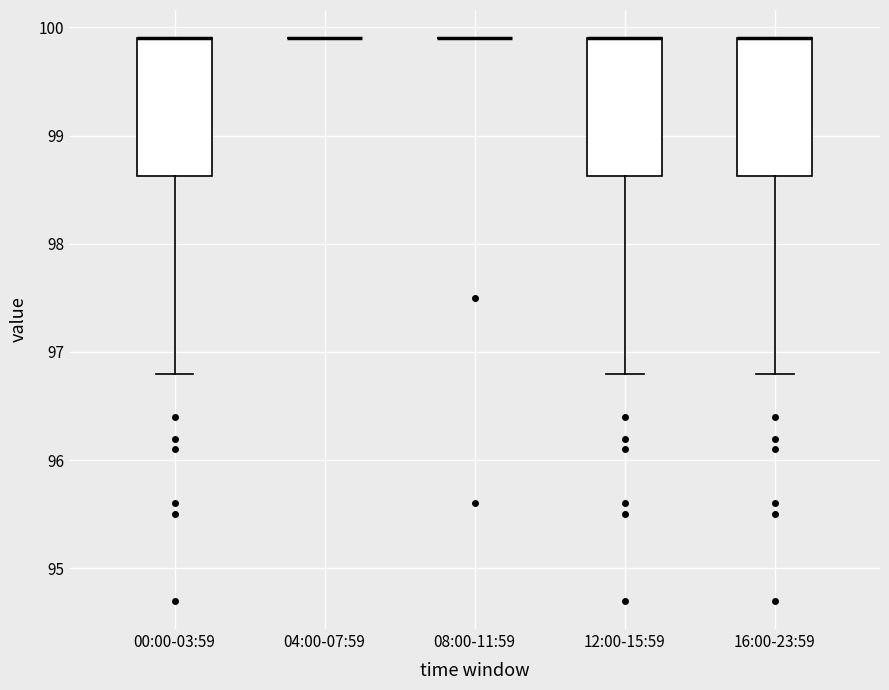

Reading left to right, read every box against the y-axis: the position of its median line, the range the box covers, and the ends of its whiskers. The values are not printed on the chart, so give them approximately, as read against the axis.

00:00-03:59: median 99.9 (drawn on the box's upper edge), box 98.6 to 99.9, whiskers 96.8 to 99.9
04:00-07:59: box collapsed to a line at 99.9, whiskers 99.9 to 99.9
08:00-11:59: box collapsed to a line at 99.9, whiskers 99.9 to 99.9
12:00-15:59: median 99.9 (drawn on the box's upper edge), box 98.6 to 99.9, whiskers 96.8 to 99.9
16:00-23:59: median 99.9 (drawn on the box's upper edge), box 98.6 to 99.9, whiskers 96.8 to 99.9